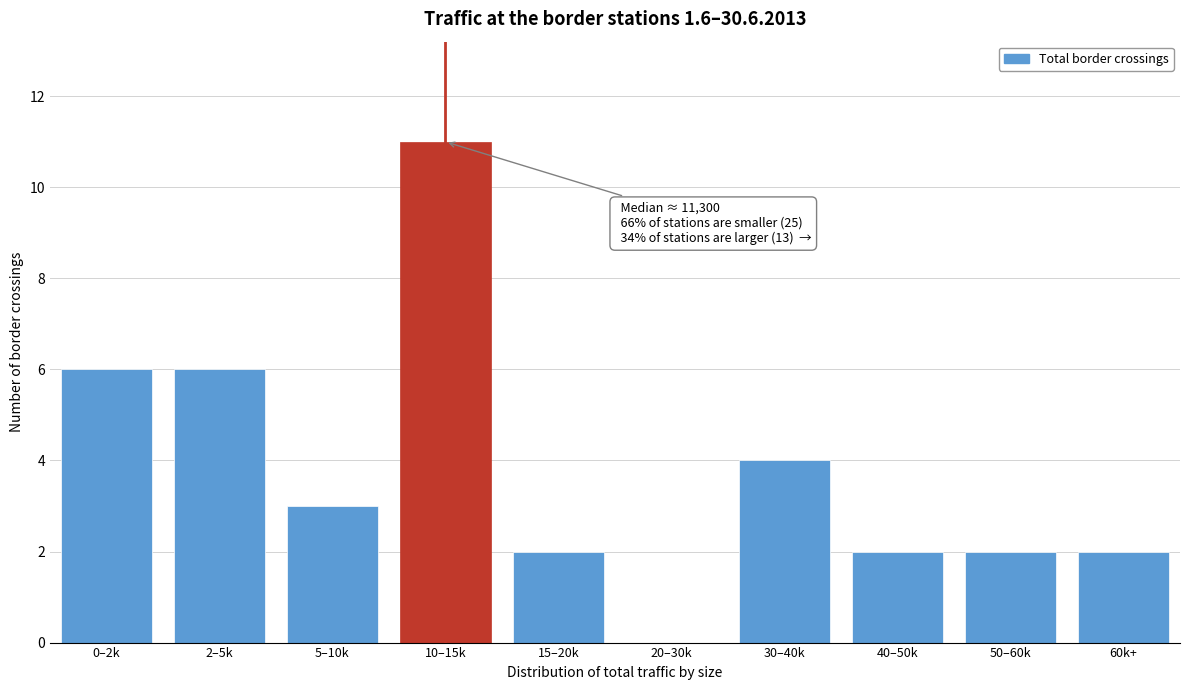

Reading left to right, what are all the values shown in this chart?

0–2k=6	2–5k=6	5–10k=3	10–15k=11	15–20k=2	20–30k=0	30–40k=4	40–50k=2	50–60k=2	60k+=2